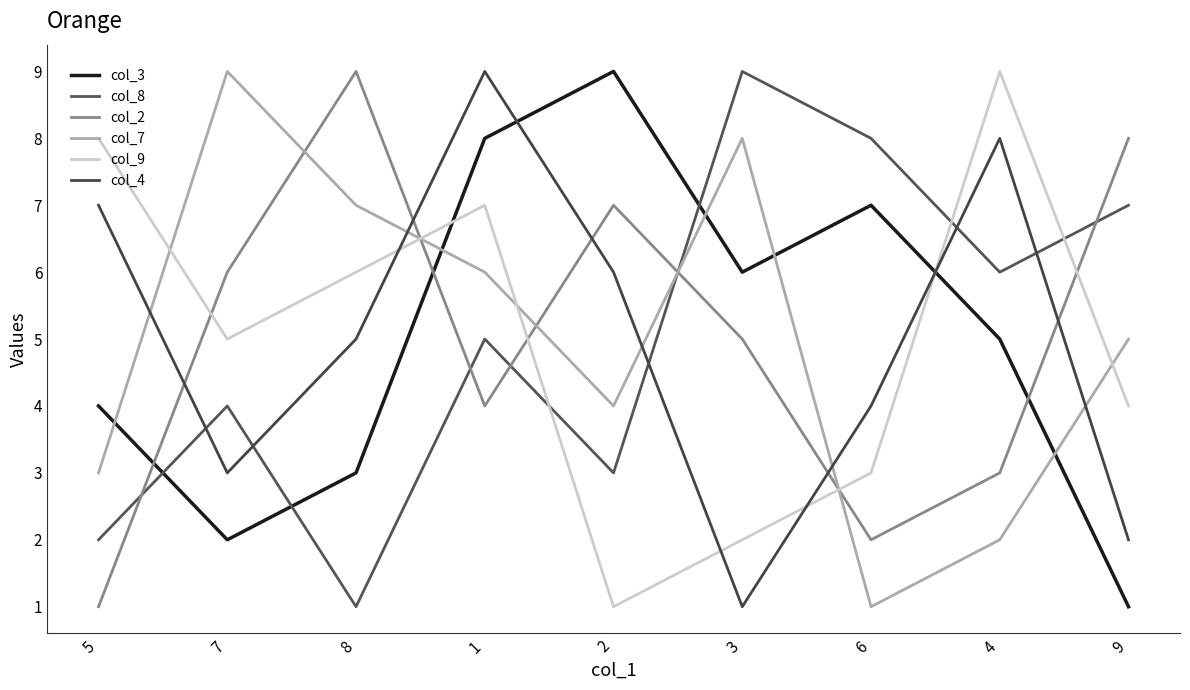

What position from the right is 6?

3